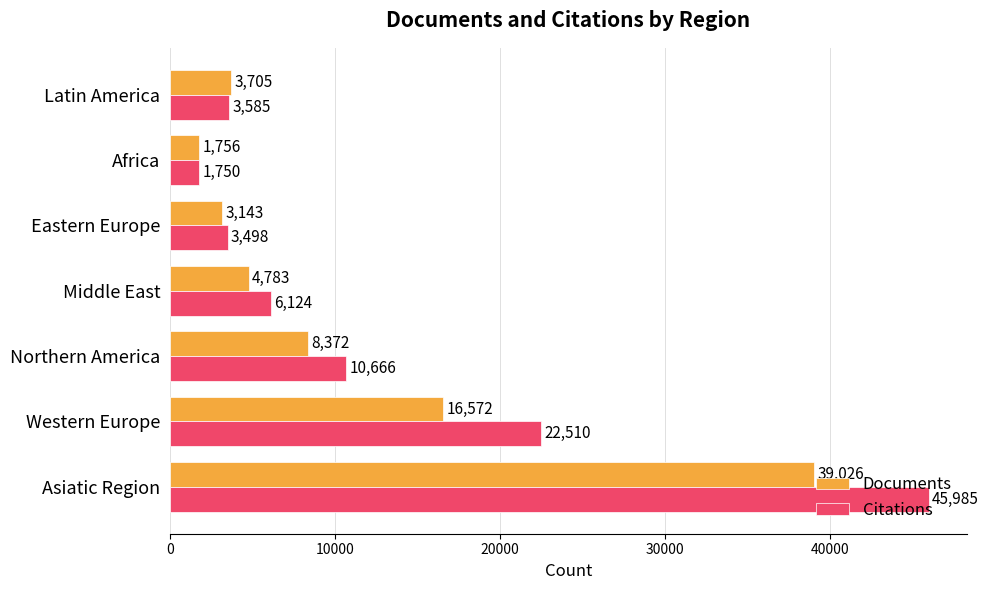

Count the number of categories in the chart.

7